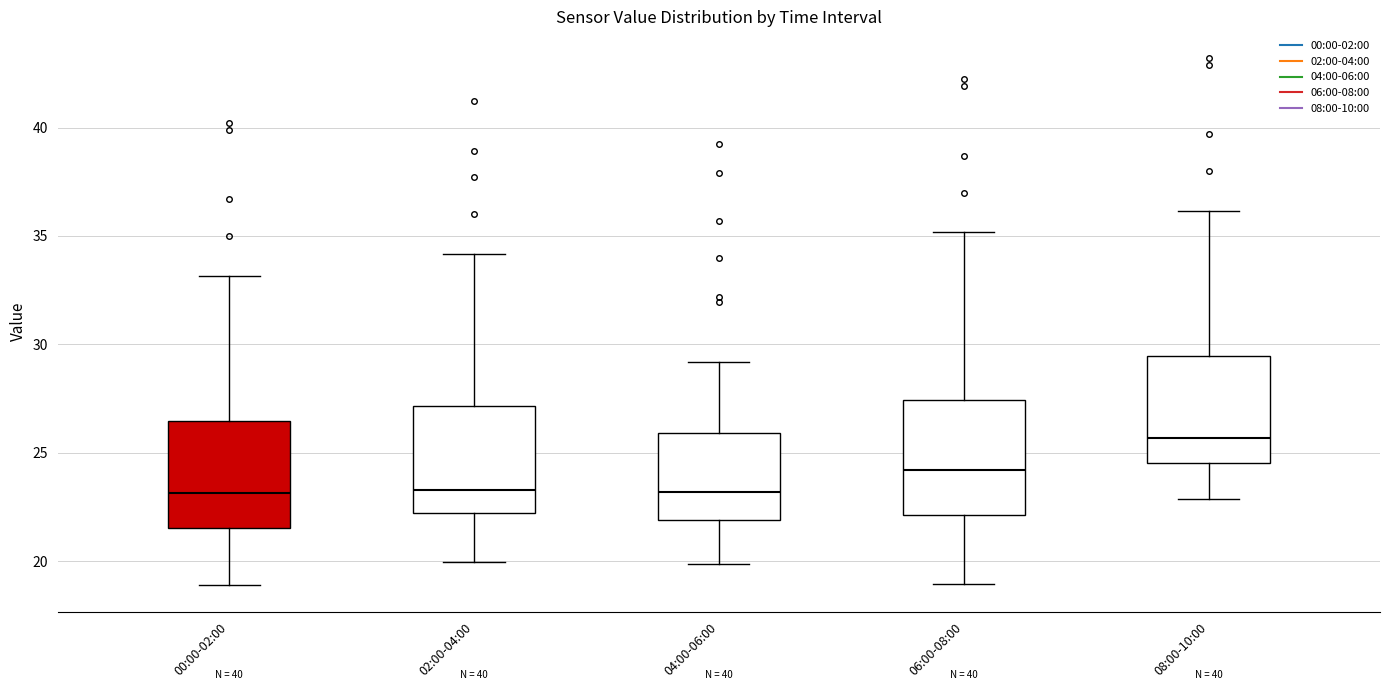

Reading left to right, read every box against the y-axis: the position of its median line, the range the box covers, and the ends of its whiskers. The values are not printed on the chart, so give them approximately, as read against the axis.

00:00-02:00: median 23.0, box 21.5 to 26.5, whiskers 19.0 to 33.0
02:00-04:00: median 23.5, box 22.0 to 27.0, whiskers 20.0 to 34.0
04:00-06:00: median 23.0, box 22.0 to 26.0, whiskers 20.0 to 29.0
06:00-08:00: median 24.0, box 22.0 to 27.5, whiskers 19.0 to 35.0
08:00-10:00: median 25.5, box 24.5 to 29.5, whiskers 23.0 to 36.0